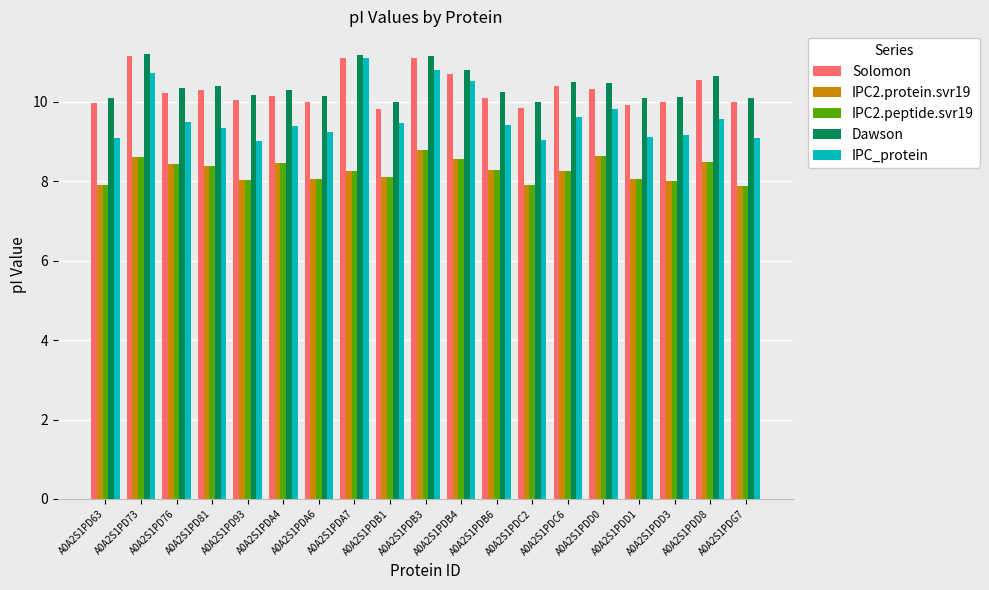

Does the chart contain stacked bars?

No